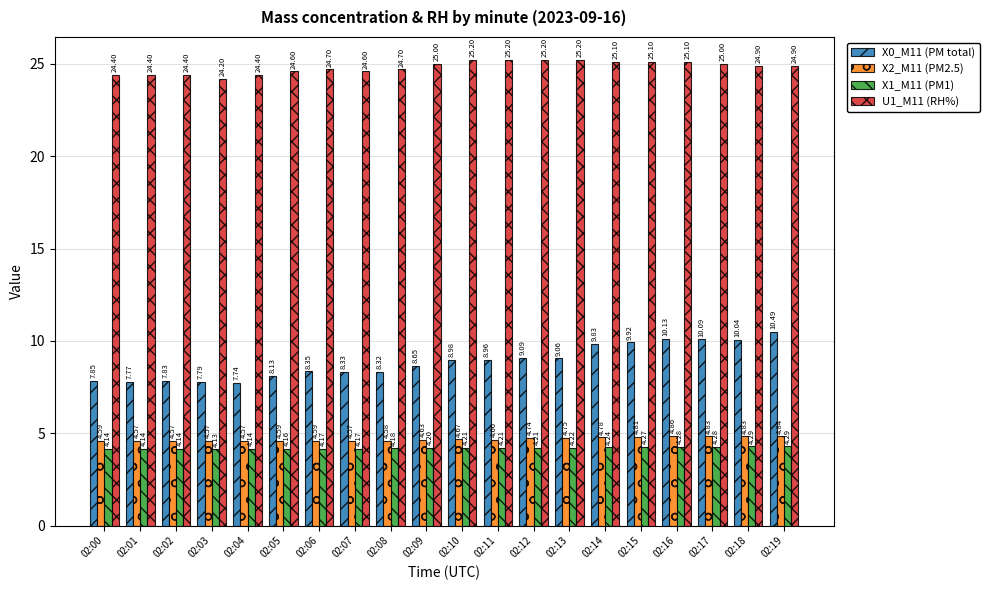

What is the difference between the highest and lowest values at 02:08?

20.5